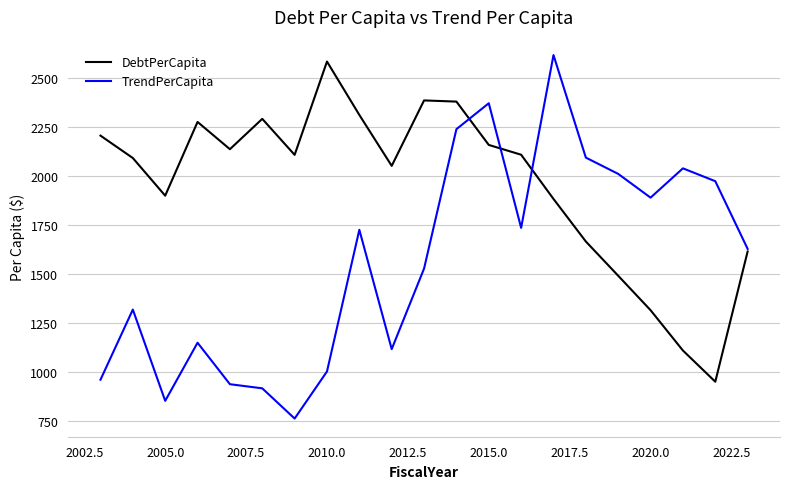

List the series in order of their overall mean, lowest first.

TrendPerCapita, DebtPerCapita